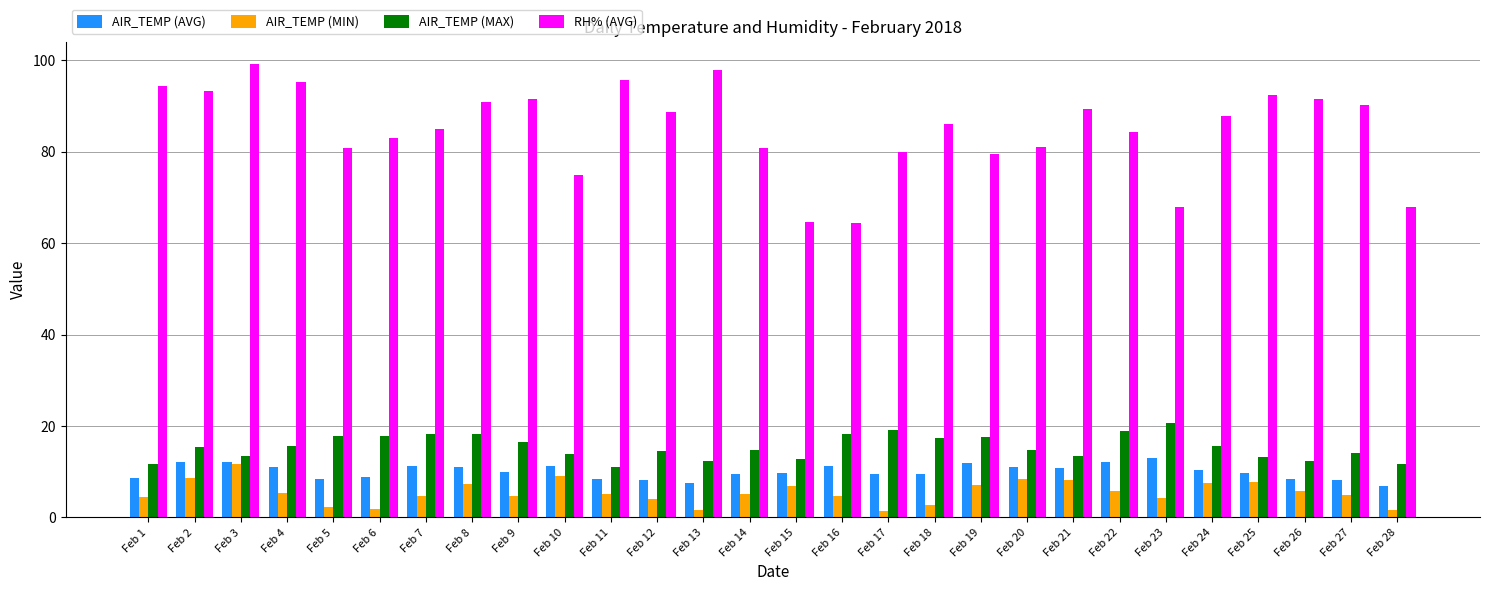

Are the bars horizontal?

No